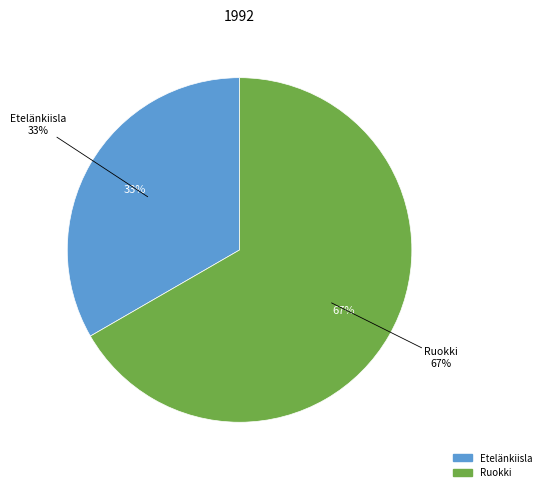

Between Ruokki and Etelänkiisla, which is larger?

Ruokki